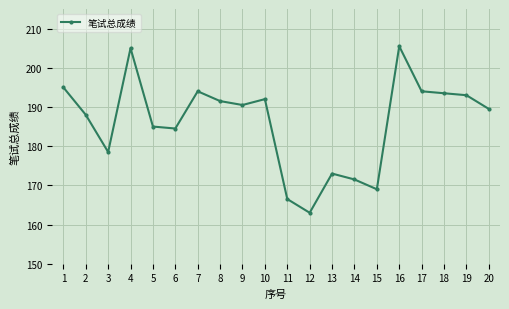

Approximately how many times larger is the value at 4 compared to 19?

1.1